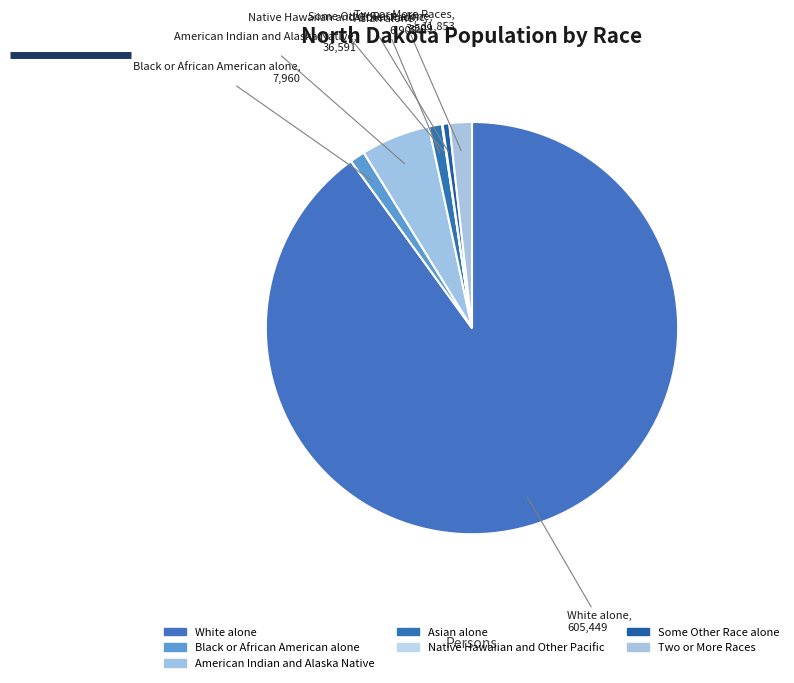

To the nearest percent, what portion does Some Other Race alone represent?

1%